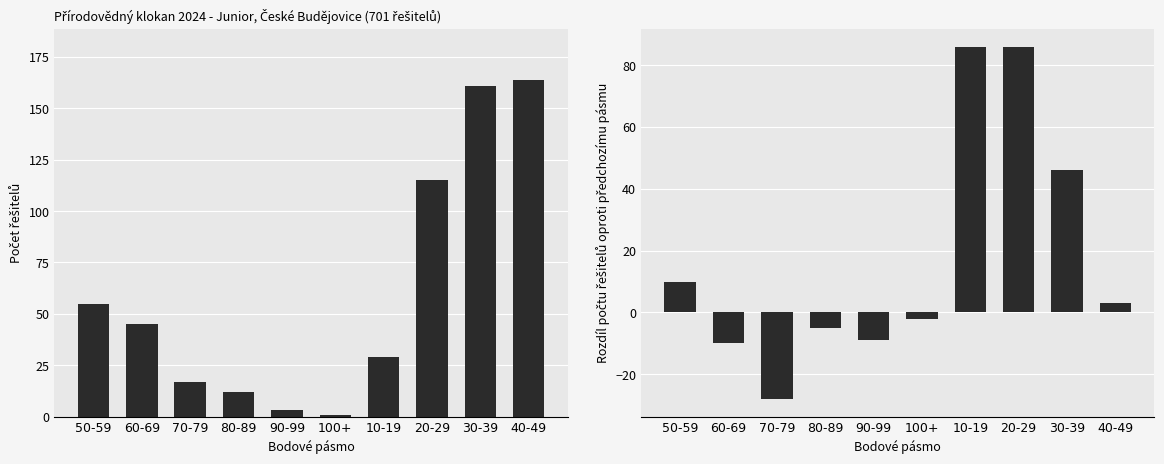

What is the label of the 1st bar from the left?

50-59